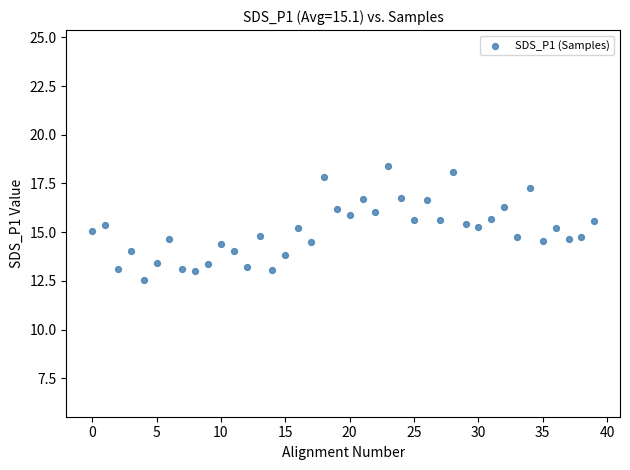

What is the range of Y values (max minus min)?

5.9